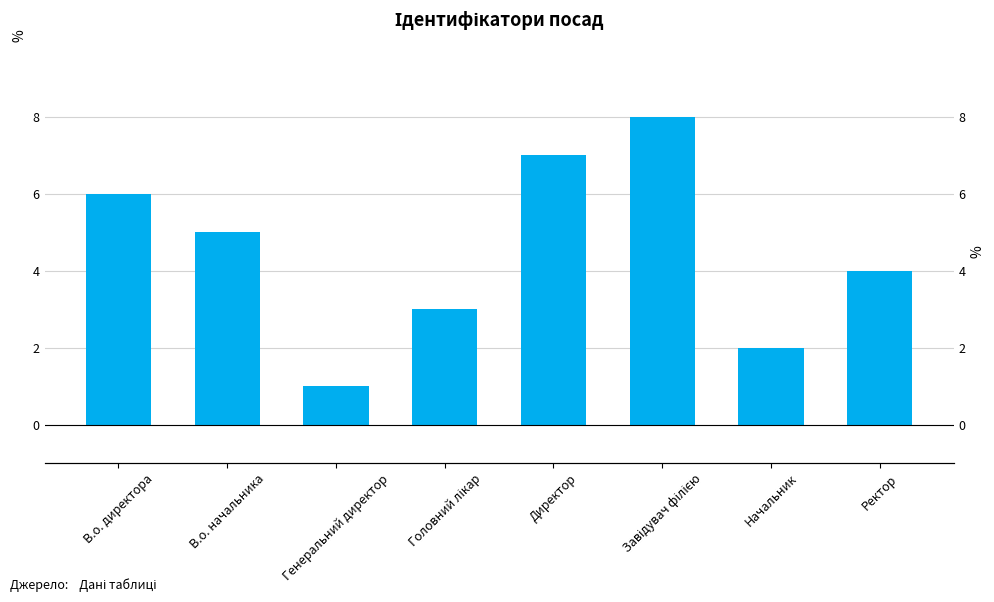

What is the minimum value shown in the chart?

1